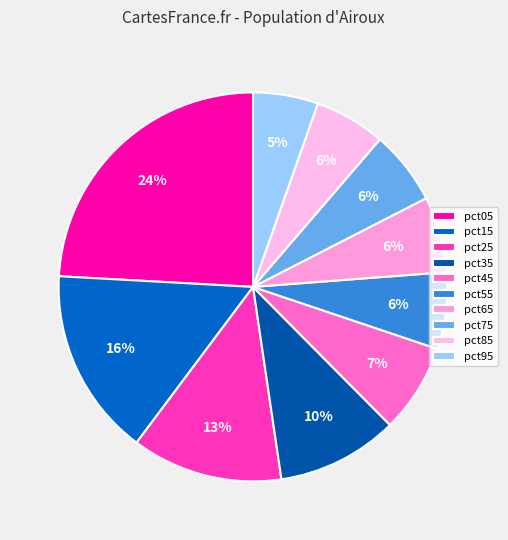

Does any single category account for the majority?

No